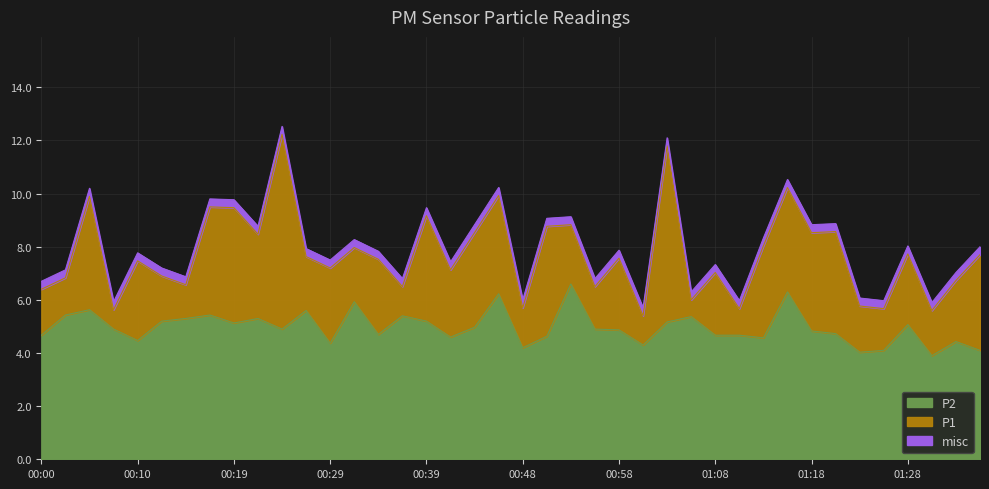

What is the approximate value of P1 at 00:51?

8.8